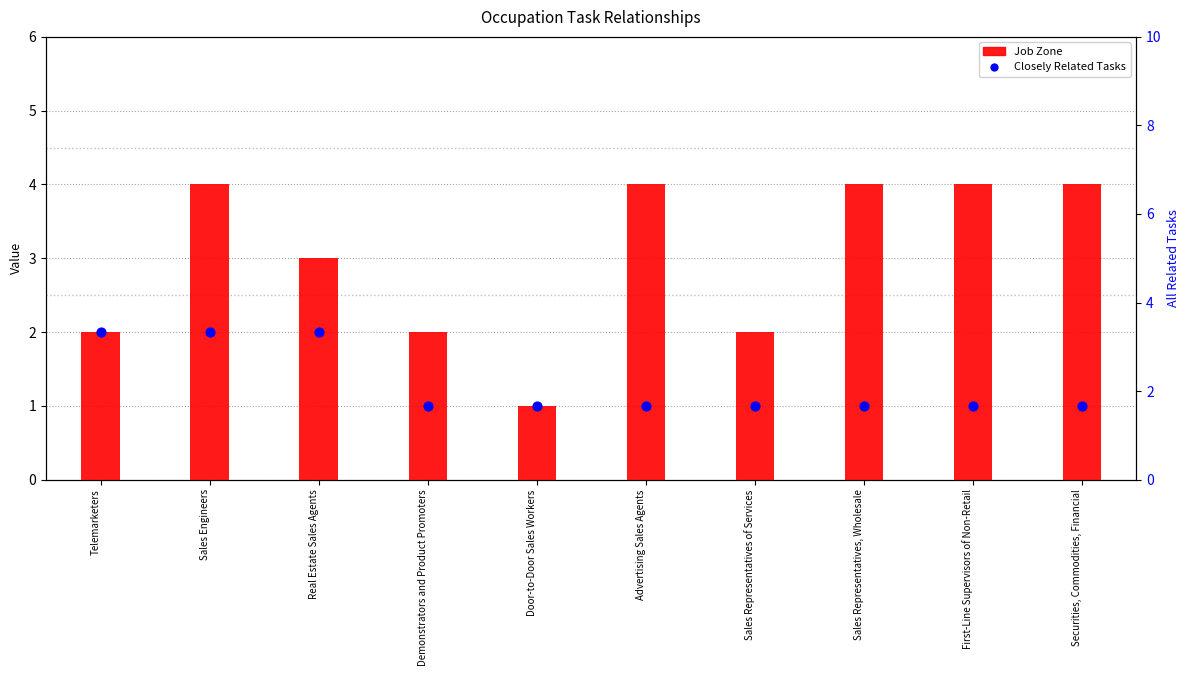

At how many categories does at least one series exceed 2?

6